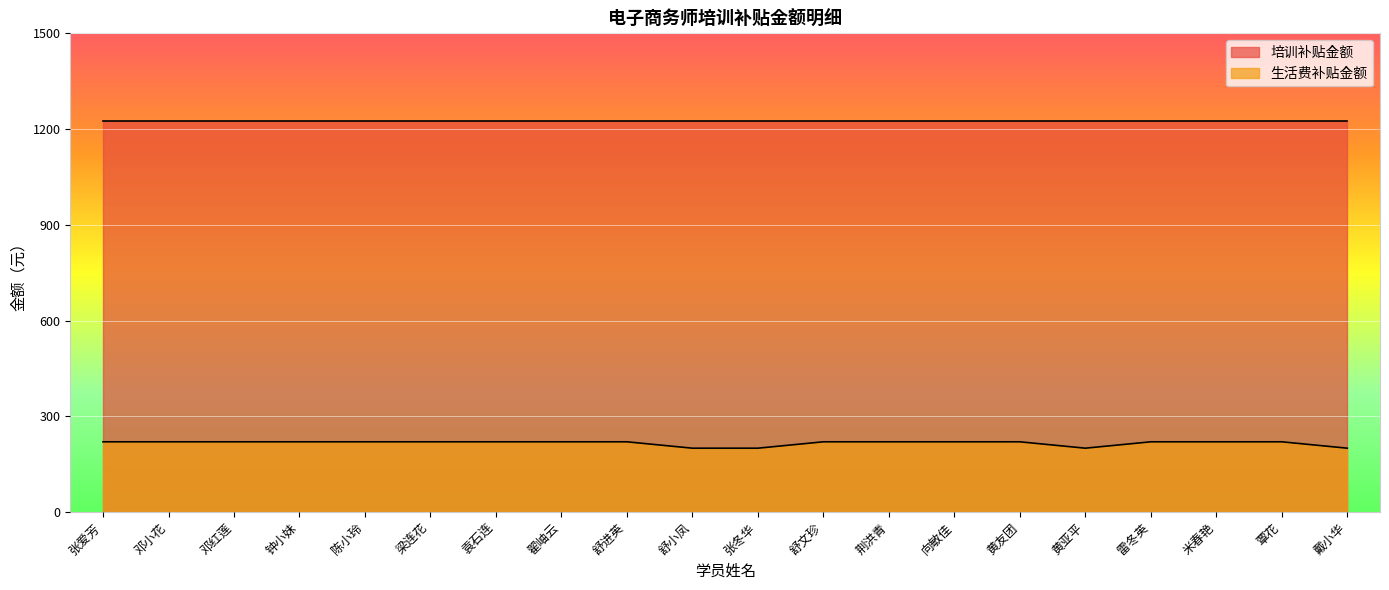

What position from the right is 米春艳?

3